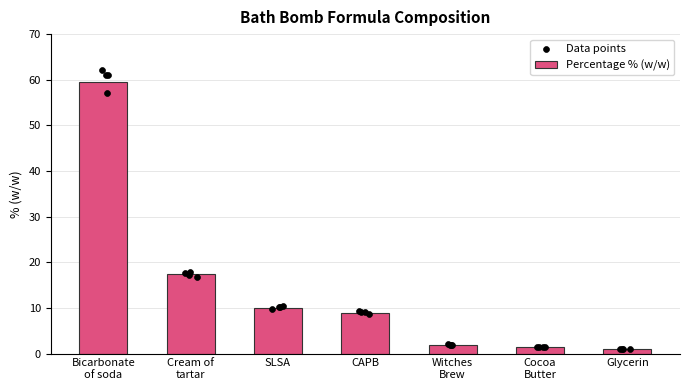

What is the change in value from Bicarbonate
of soda to Witches
Brew?

-57.4